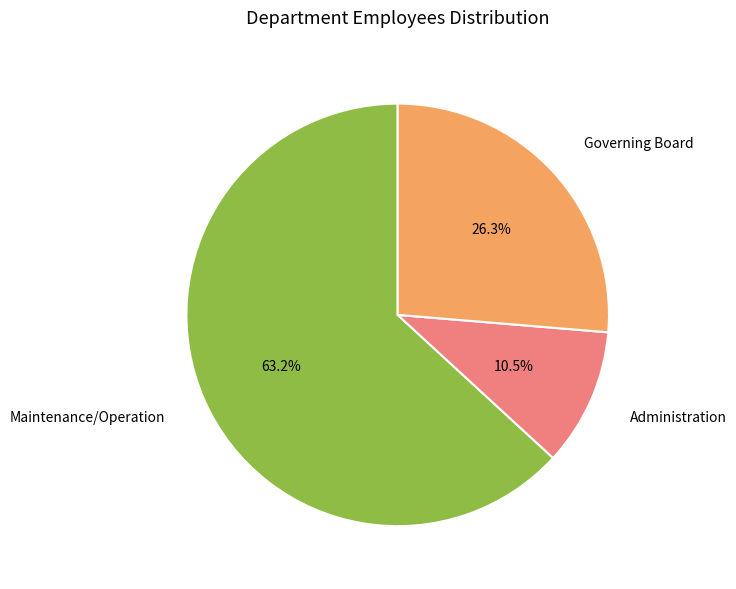

How many segments does this pie chart have?

3